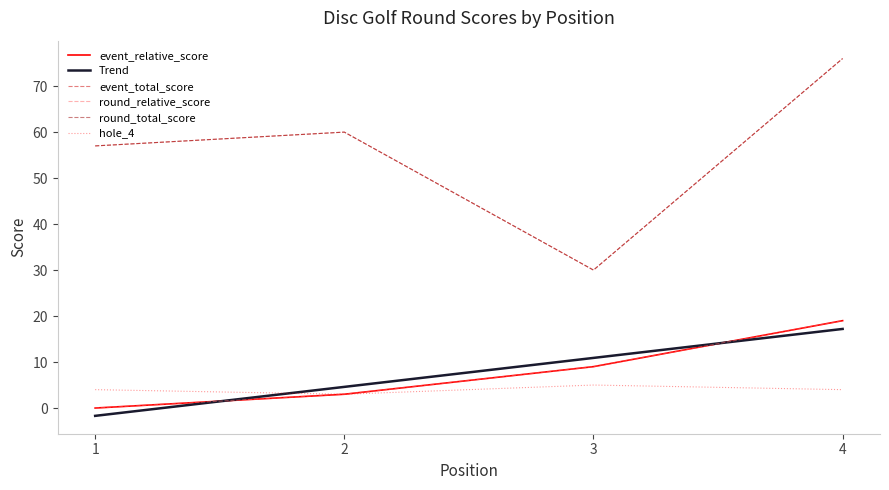

True or false: round_relative_score and round_total_score intersect in this chart.

False